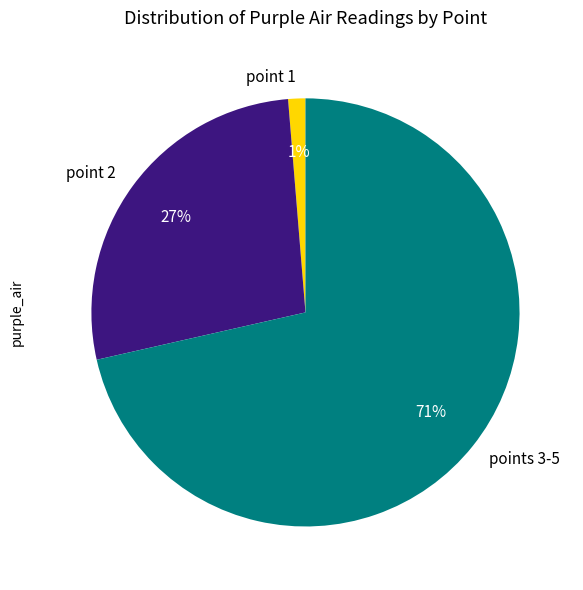

Count the number of slices in the pie.

3